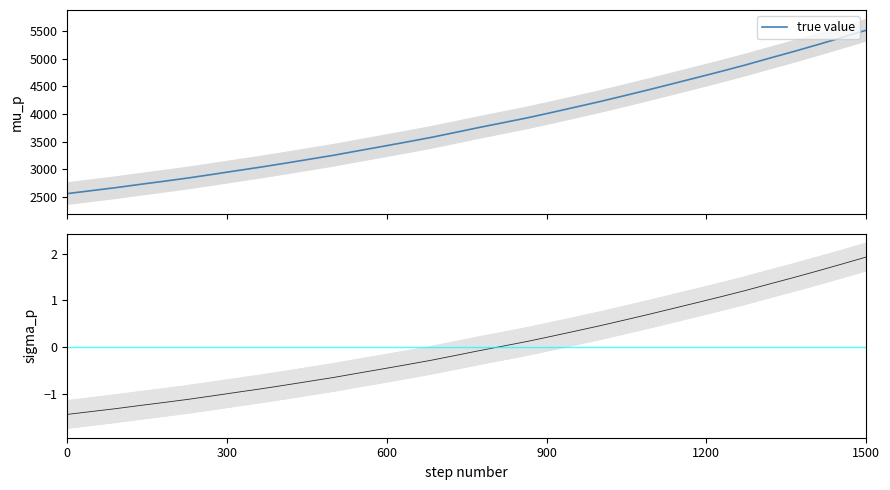

Does the chart have visible grid lines?

No